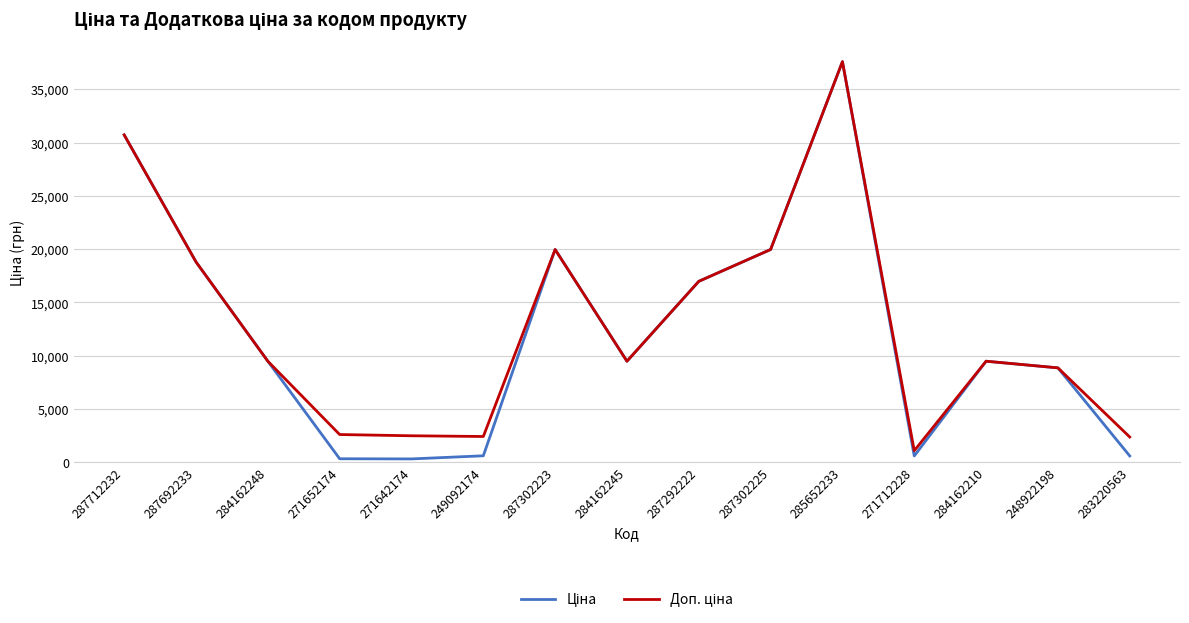

What is the spread (max minus min) of values at 283220563?

1774.9